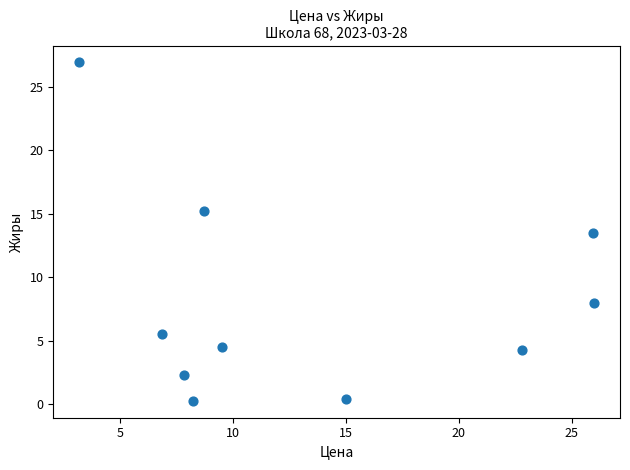

What is the average Y value?

8.1